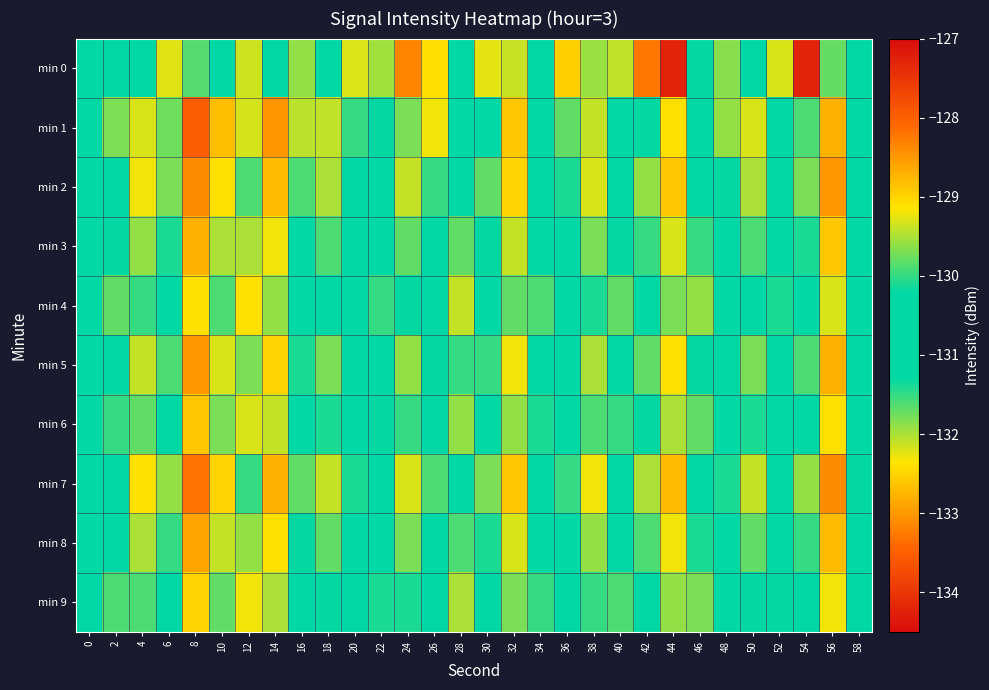

Which has a higher value, 52 or 2?

52